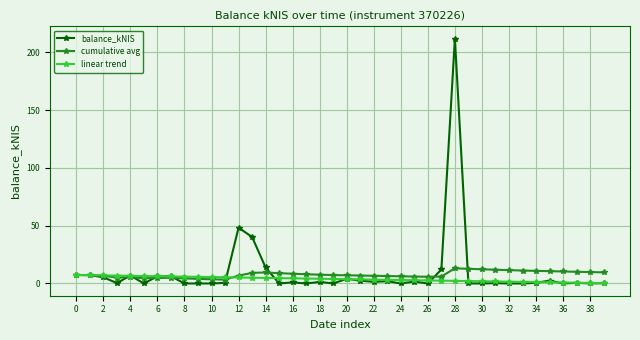

True or false: cumulative avg has more than 0 points higher than both neighbors.

True